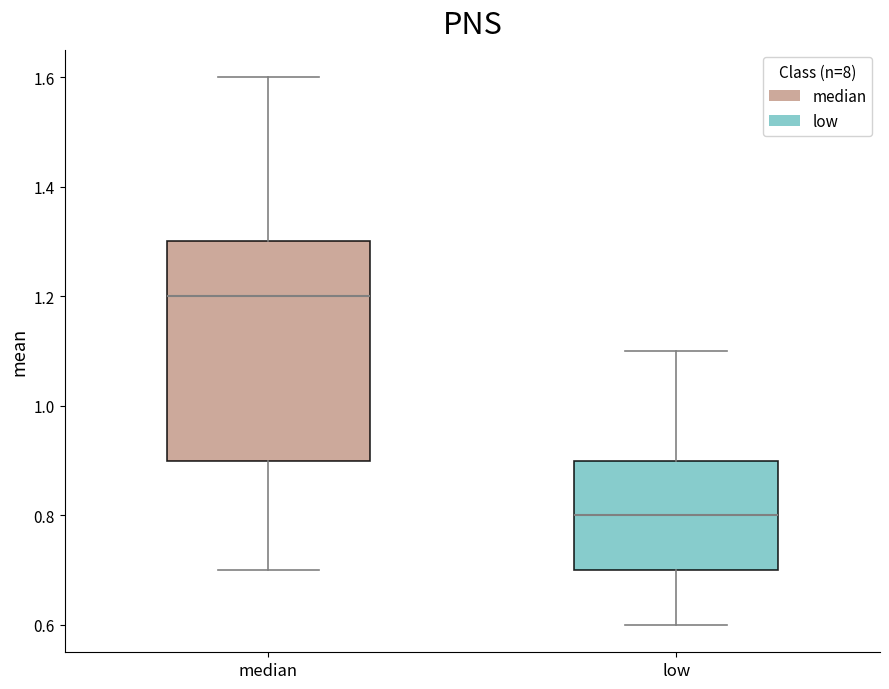

Where is the upper edge of the box for median on the y-axis? The values are not printed on the chart, so give them approximately, as read against the axis.

1.3